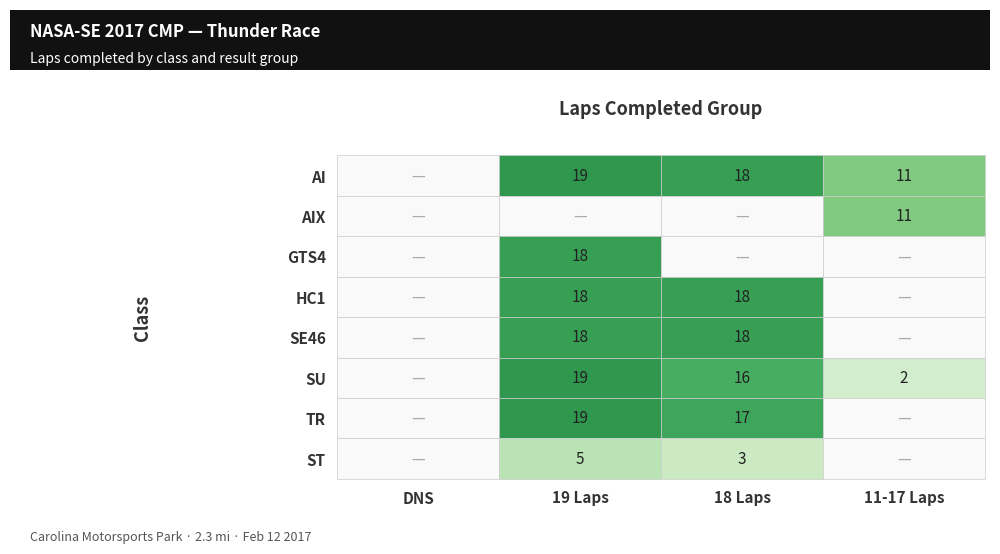

Reading left to right, list all the values displayed in this chart.

AI: 0=0	1=19	2=18	3=11
AIX: 0=0	1=0	2=0	3=11
GTS4: 0=0	1=18	2=0	3=0
HC1: 0=0	1=18	2=18	3=0
SE46: 0=0	1=18	2=18	3=0
SU: 0=0	1=19	2=16	3=2
TR: 0=0	1=19	2=17	3=0
ST: 0=0	1=5	2=3	3=0